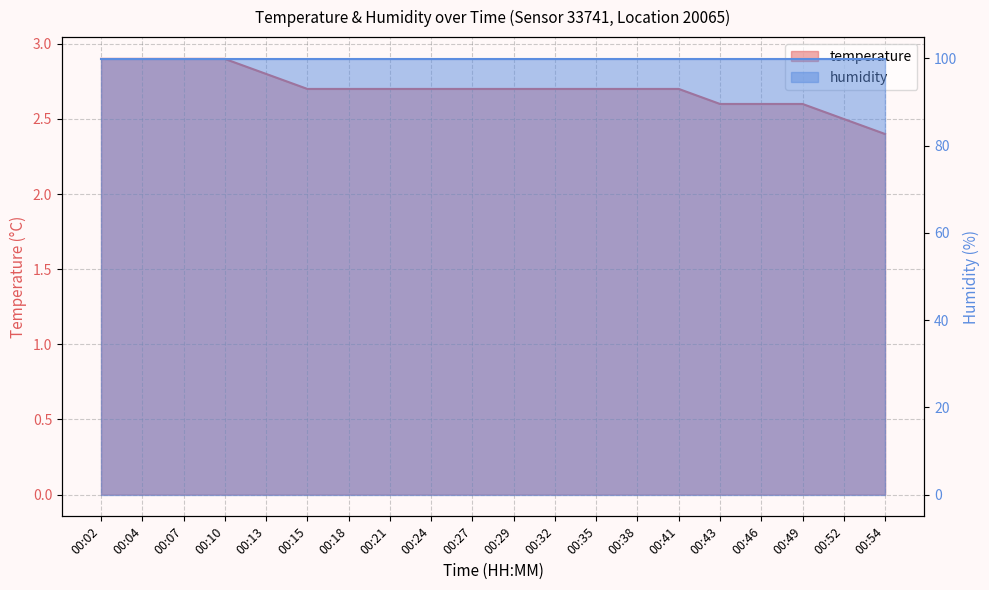

What is the minimum value shown in the chart?

2.4